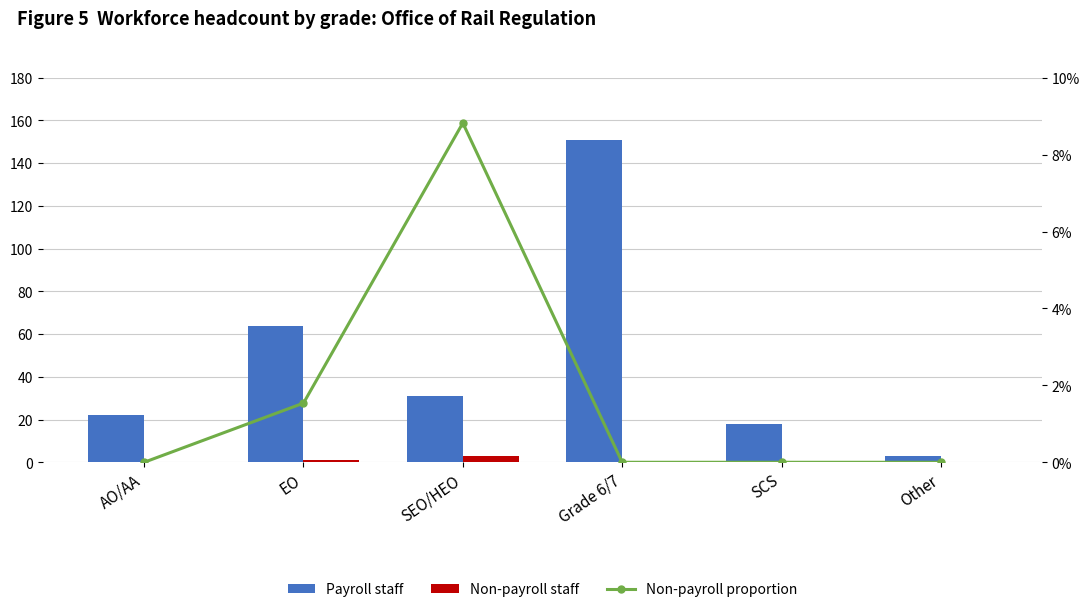

Reading right to left, what are all the values shown in this chart?

Payroll staff: 3.0	18.0	151.0	31.0	64.0	22.0
Non-payroll staff: 0.0	0.0	0.0	3.0	1.0	0.0
Non-payroll proportion: 0.0	0.0	0.0	8.8	1.5	0.0